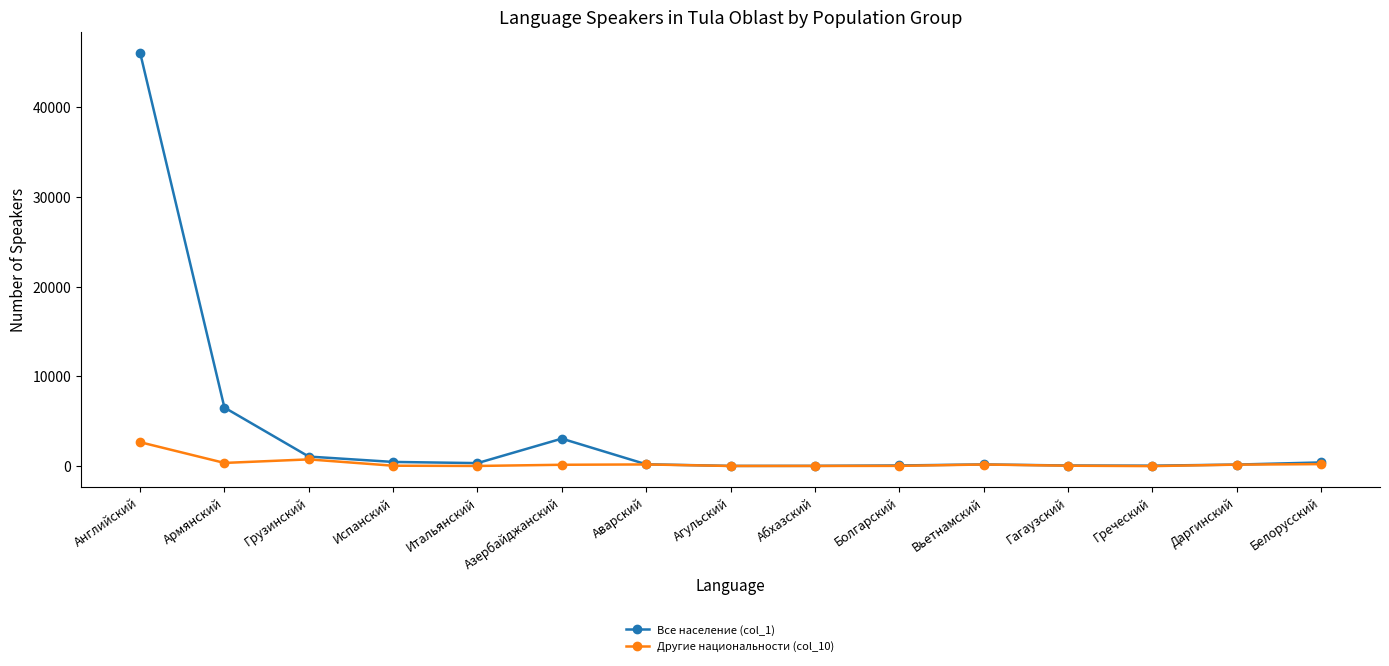

What is the label of the 10th point from the right?

Азербайджанский